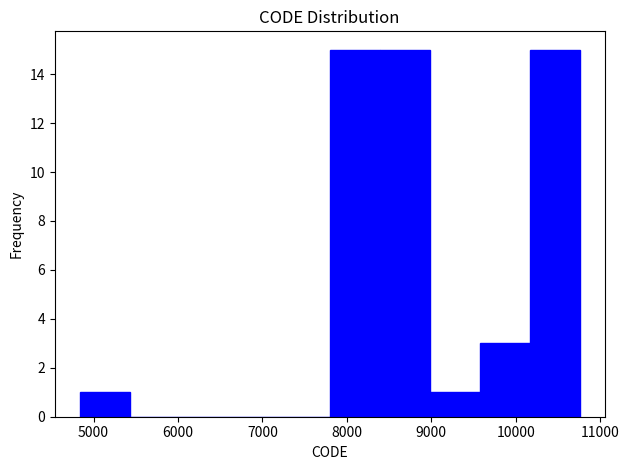

Reading left to right, transcribe this chart: for each bar, give the range it covers on the x-axis and its height. Neither the bar edges nor the heights are printed on the chart, so give them approximately, as read against the axes.

4800 to 5400: 1
5400 to 6000: 0
6000 to 6600: 0
6600 to 7200: 0
7200 to 7800: 0
7800 to 8400: 15
8400 to 9000: 15
9000 to 9600: 1
9600 to 10200: 3
10200 to 10800: 15